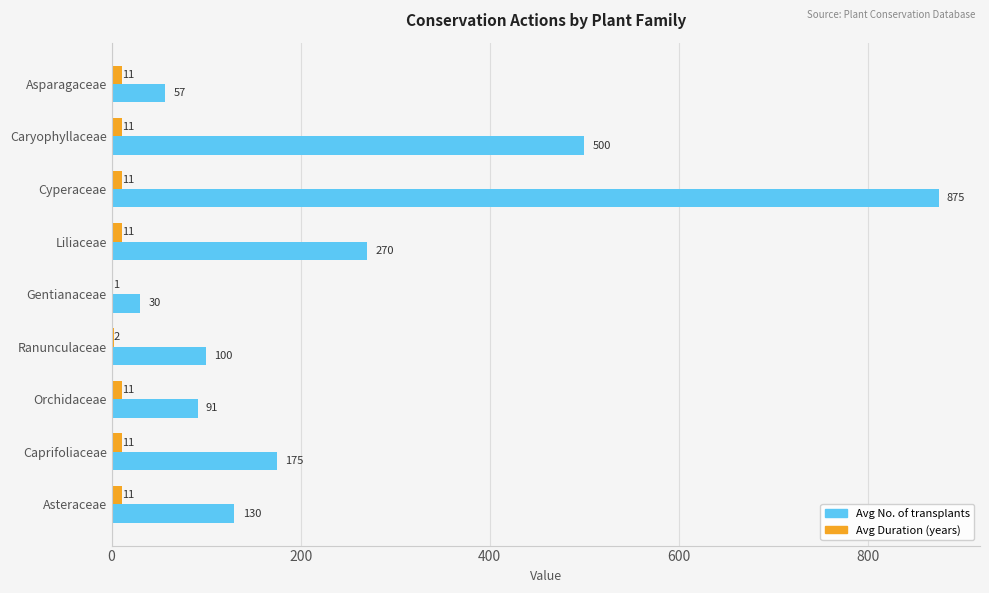

What is the sum of all Avg No. of transplants values?

2228